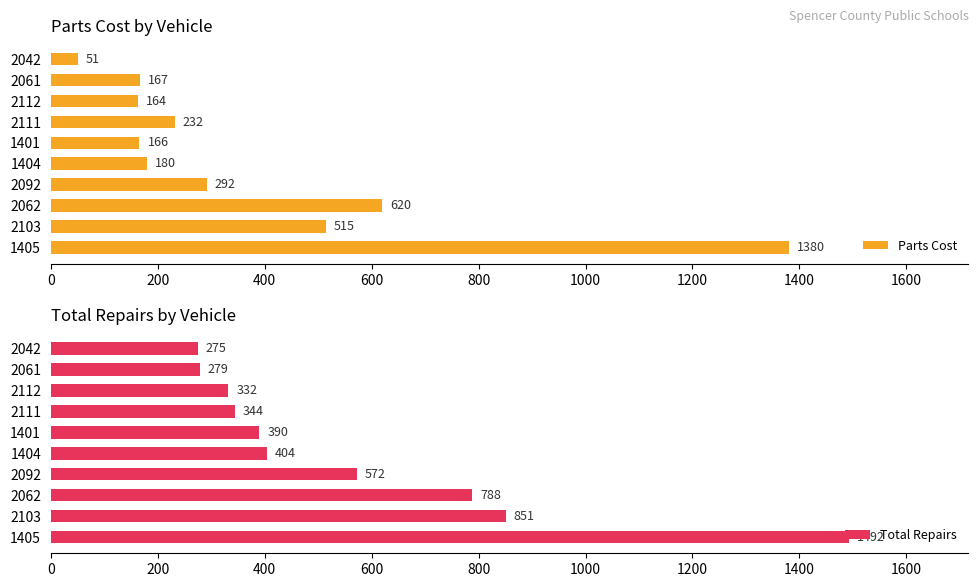

How many values in the Parts Cost series are below 232?

5